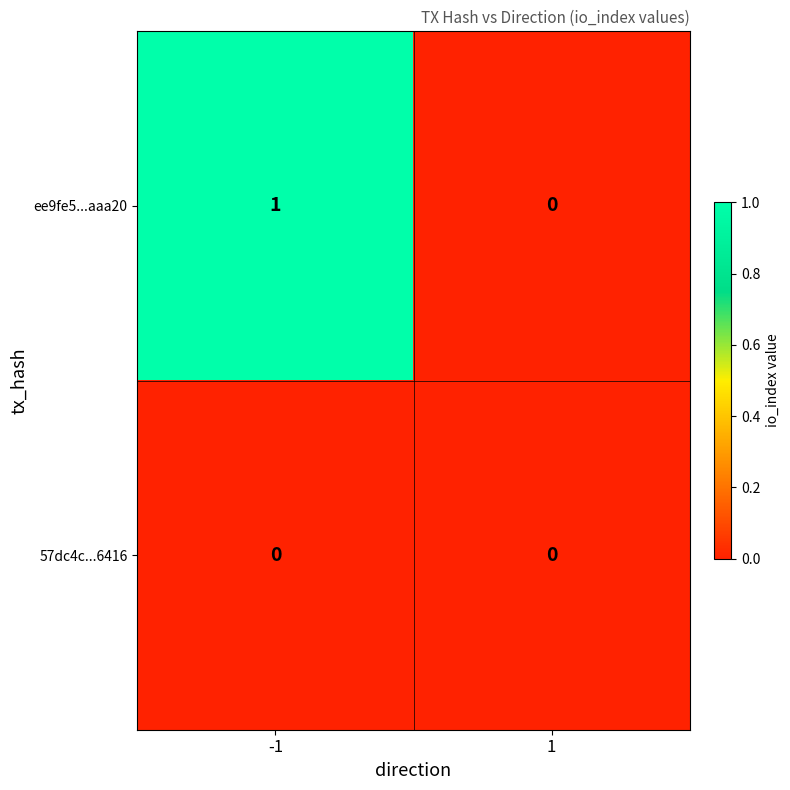

Rank the series at -1 from lowest to highest value.

57dc4c...6416, ee9fe5...aaa20